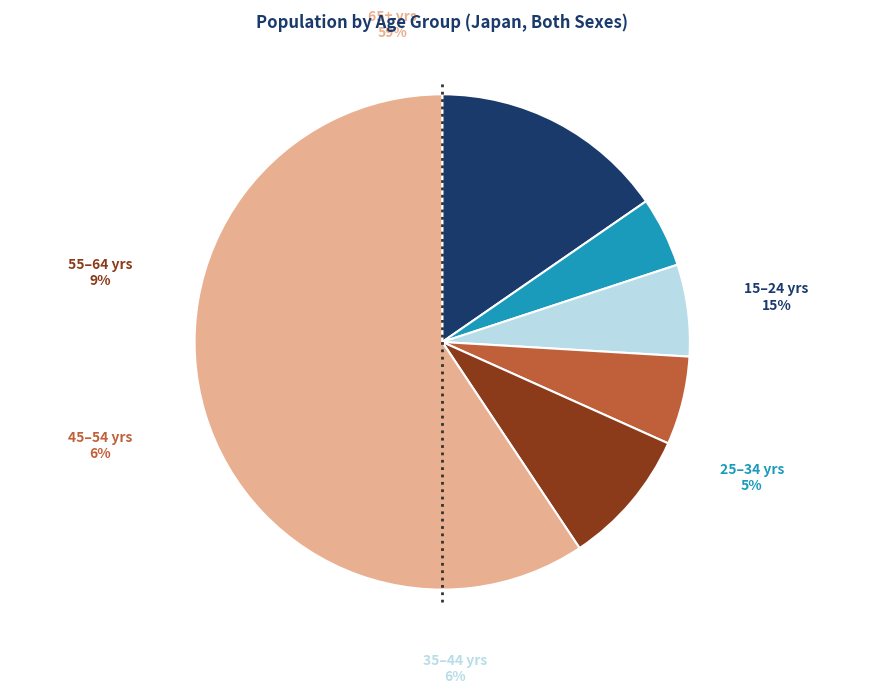

Which slice is the largest?

65 years old and over